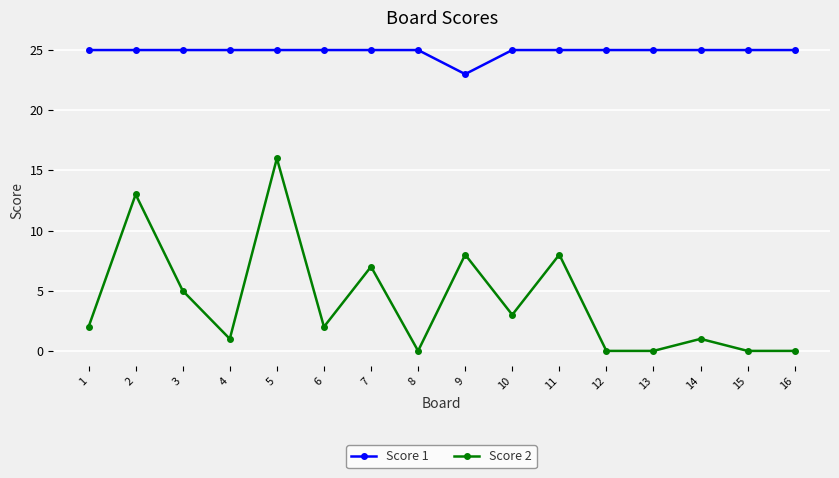

Is the value of Score 1 at 10 greater than the value of Score 2 at 14?

Yes